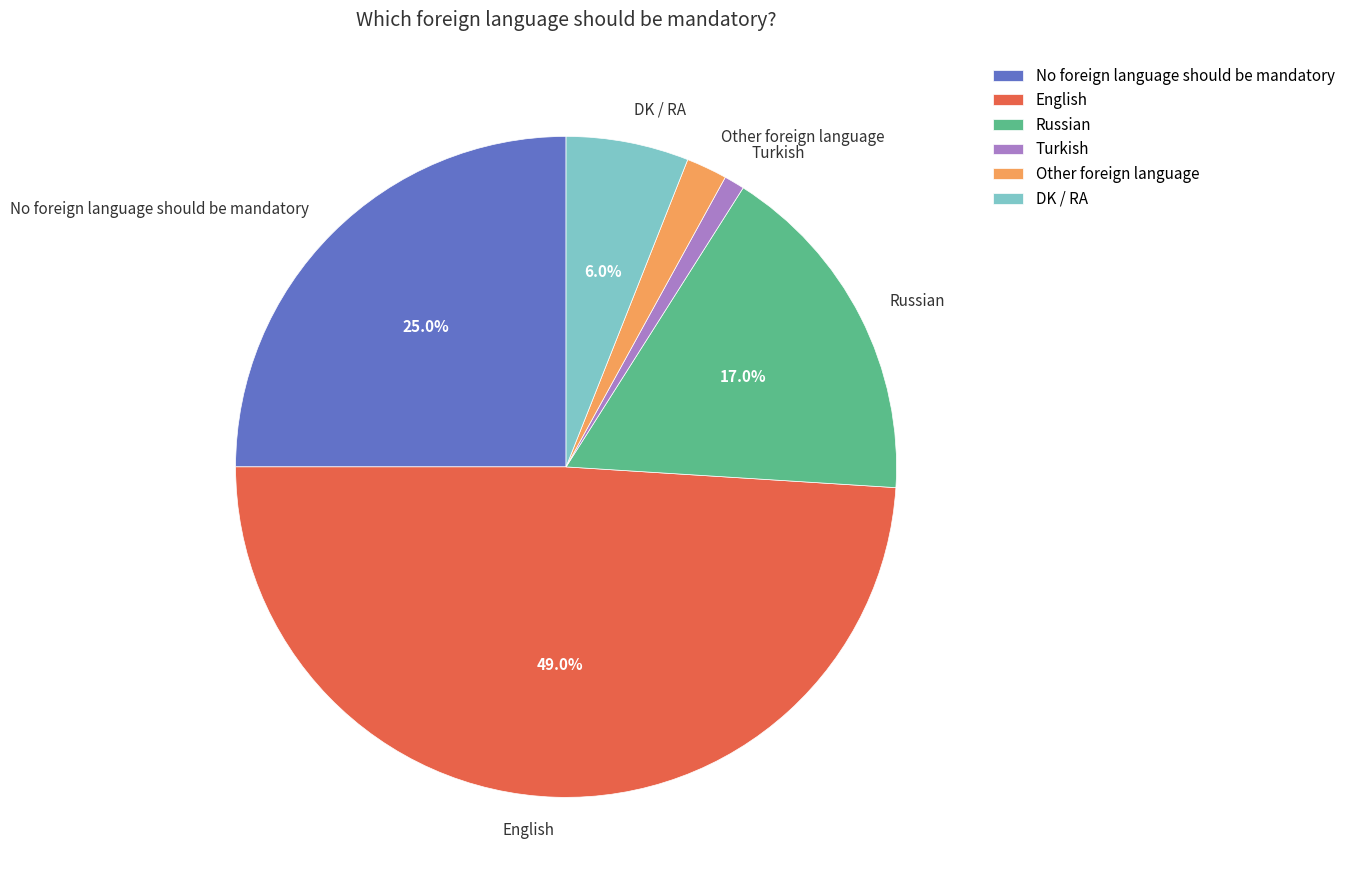

Is Russian the majority of the pie?

No